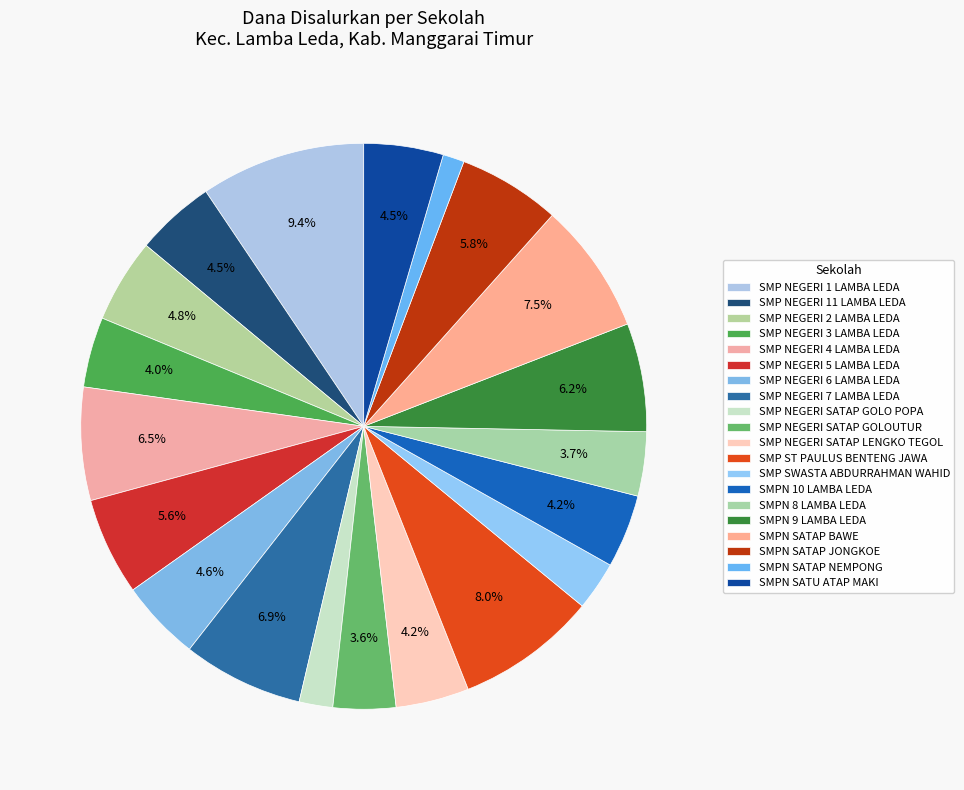

Which category has the biggest portion of the pie?

SMP NEGERI 1 LAMBA LEDA